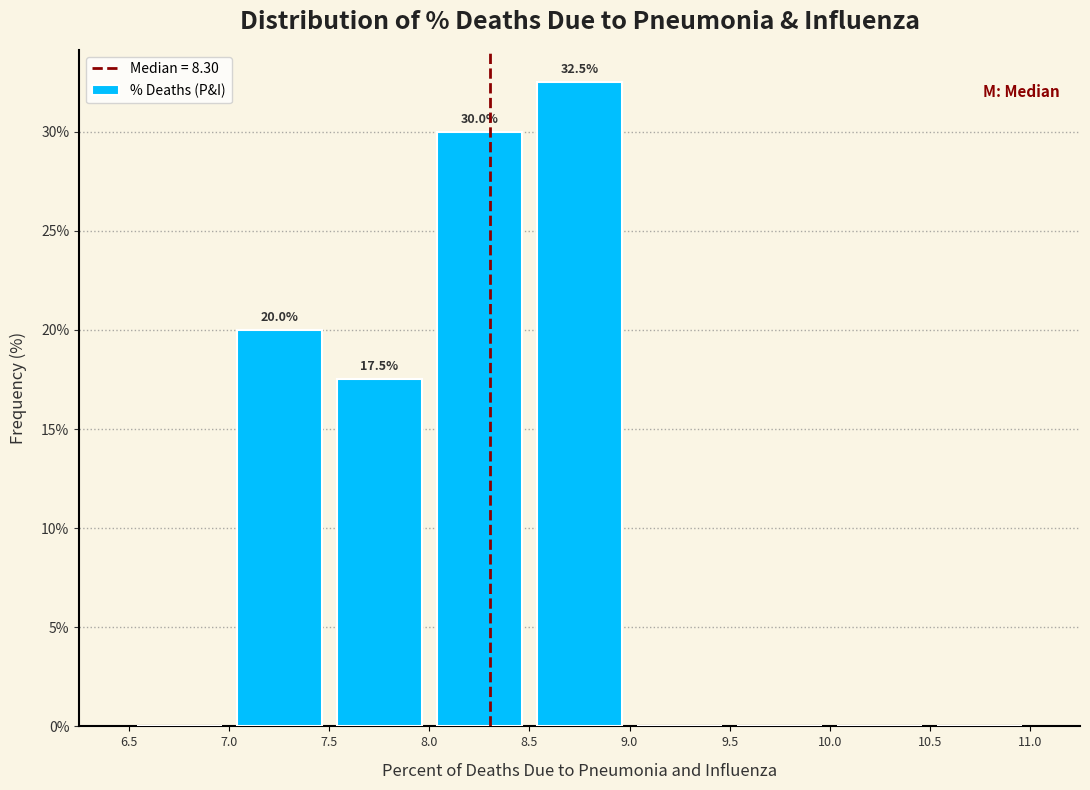

Over which range of the x-axis is the bar tallest?

8.5 to 9.0